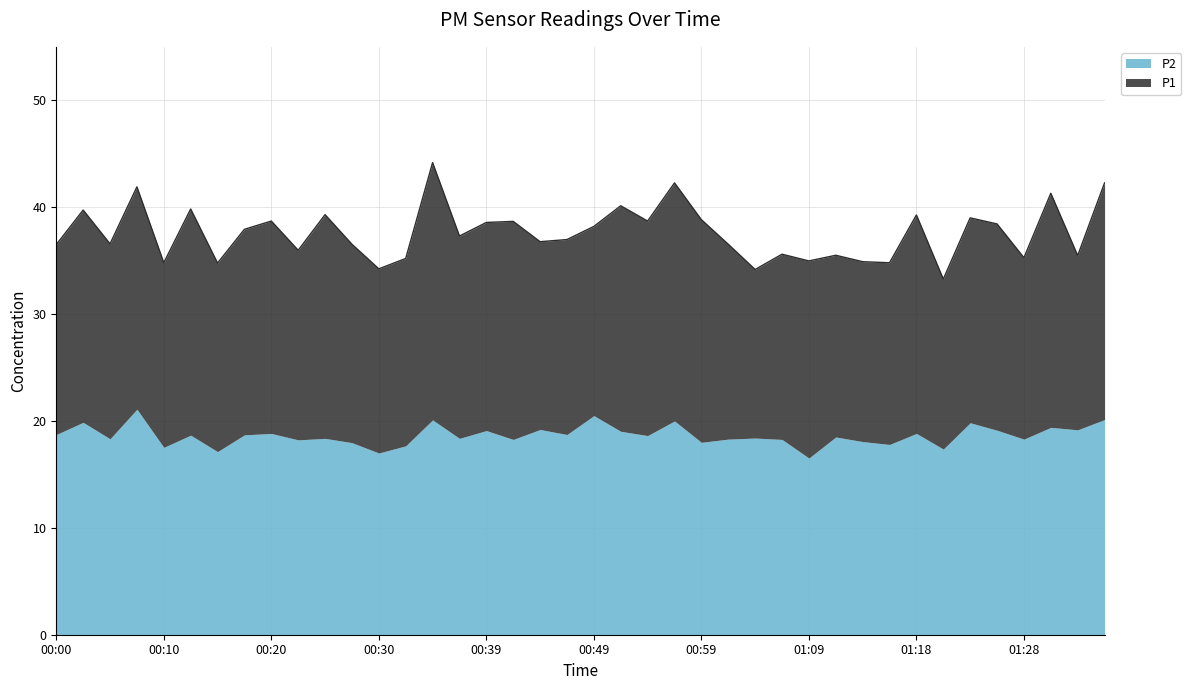

What is the label of the 38th point from the right?

00:05